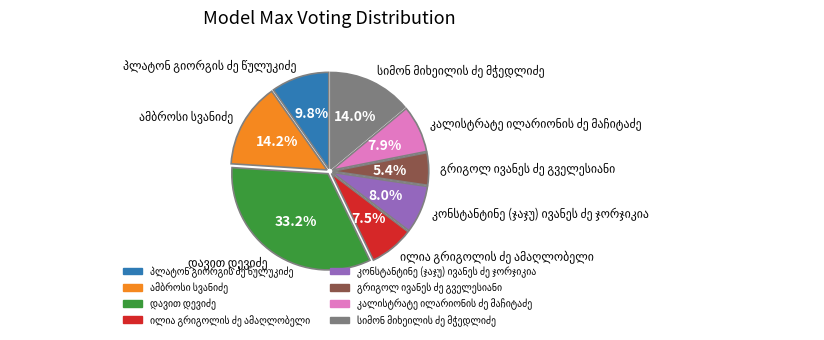

Does any single category account for the majority?

No